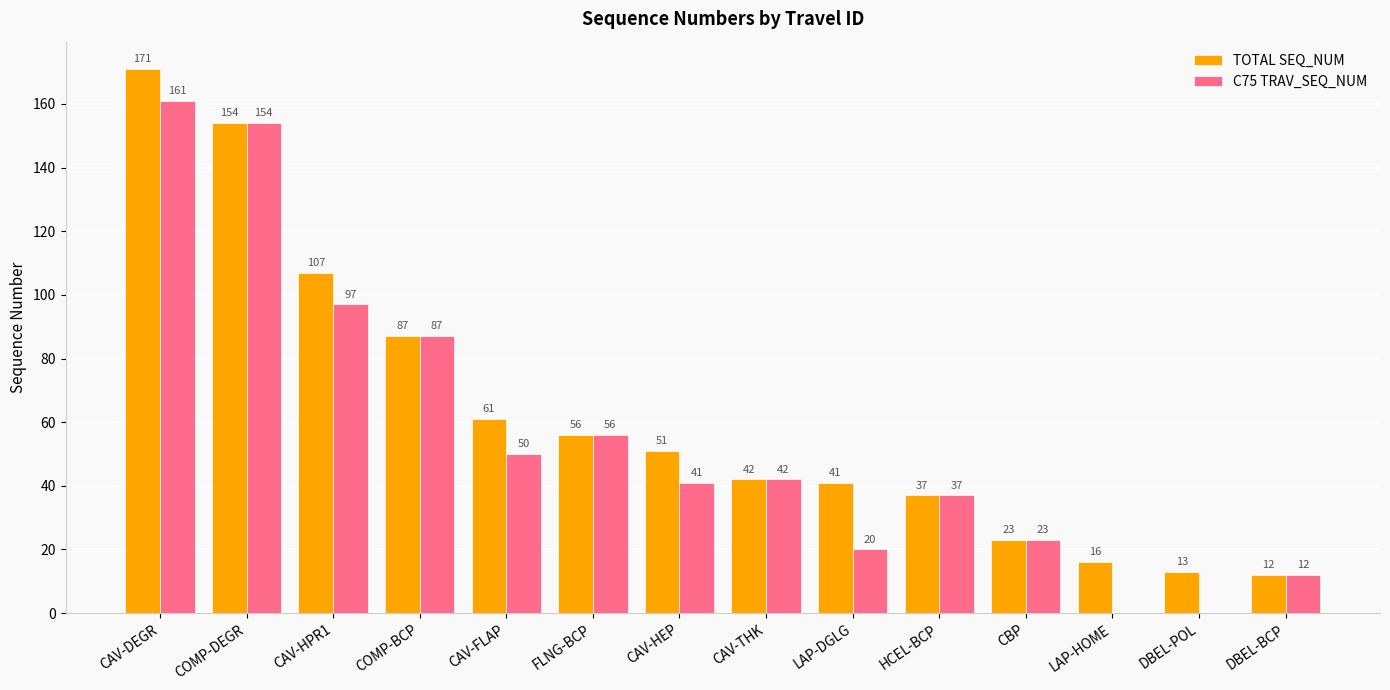

What is the highest value of the C75 TRAV_SEQ_NUM series?

161